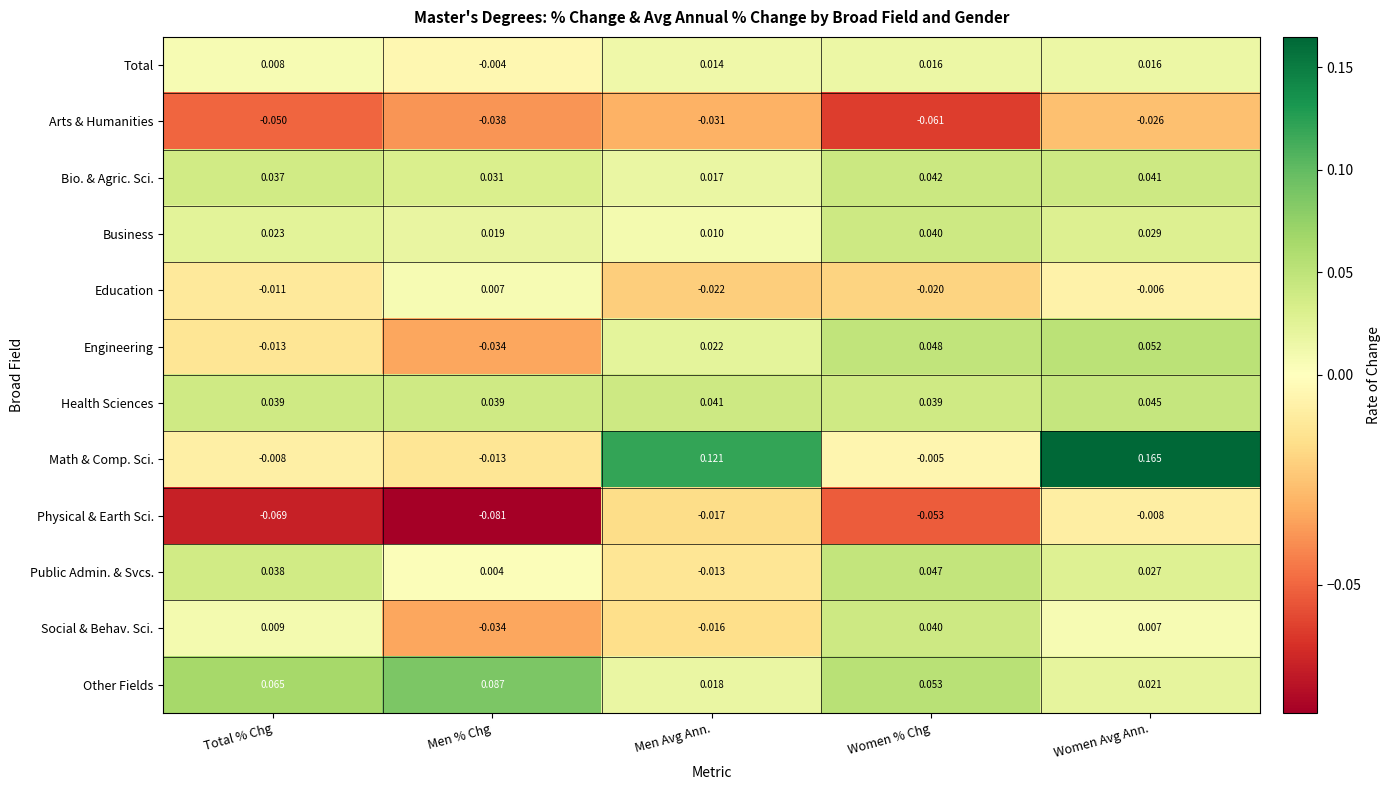

Which series has the largest total across all categories?

Math & Comp. Sci.